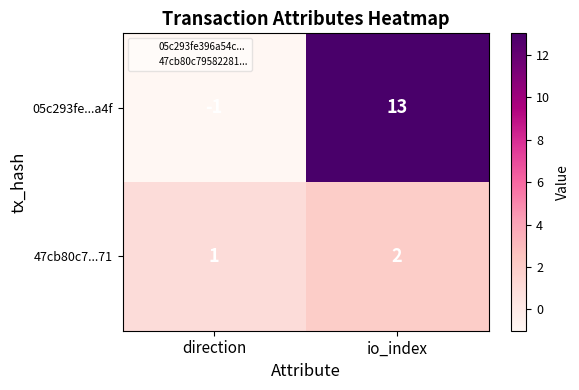

Count the number of categories in the chart.

2